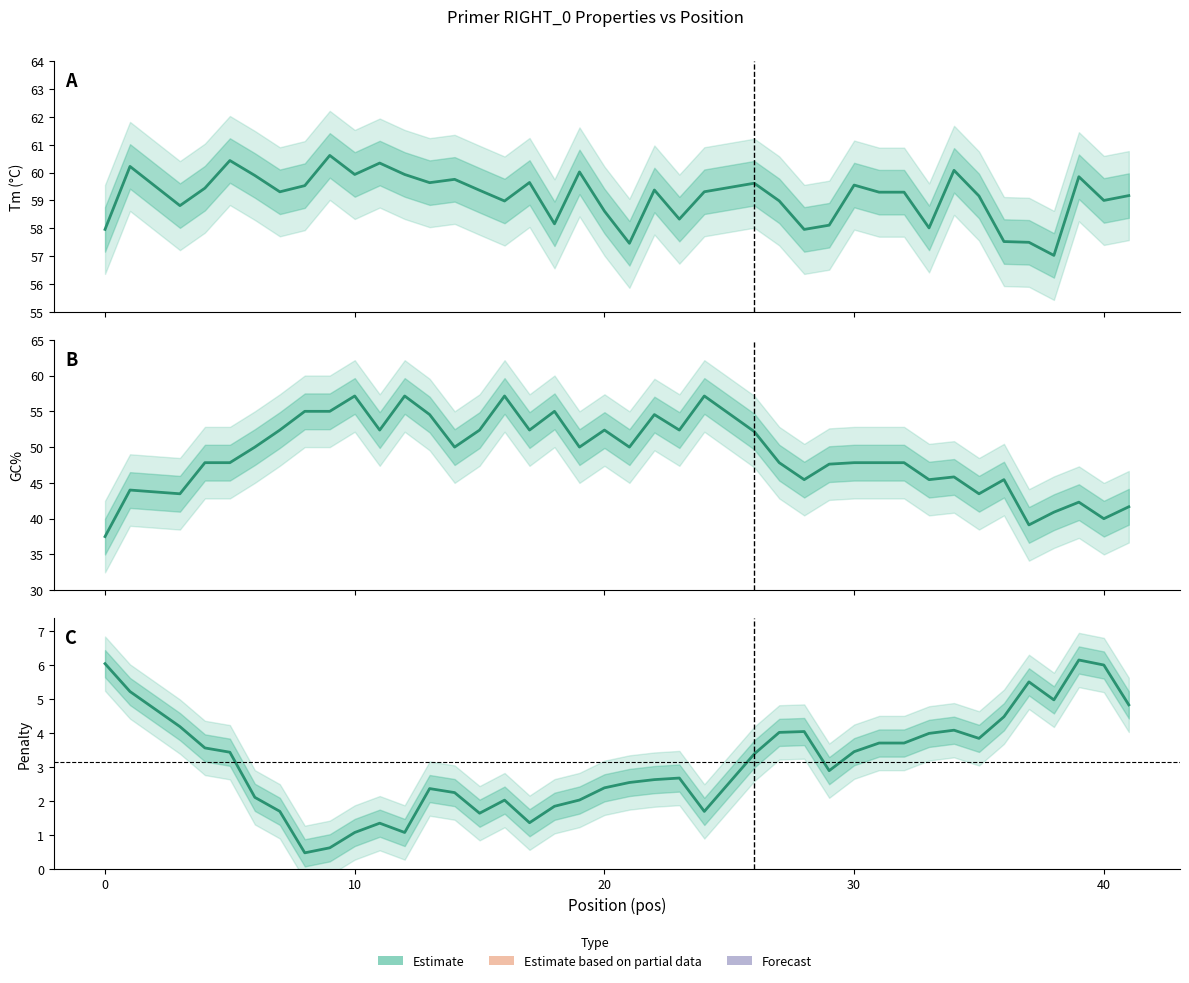

Is the value of GC% at 24 greater than the value of Penalty at 32?

Yes